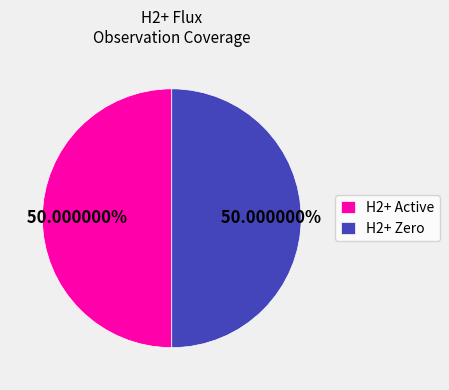

Combined, do H2+ Active and H2+ Zero account for over 50%?

Yes